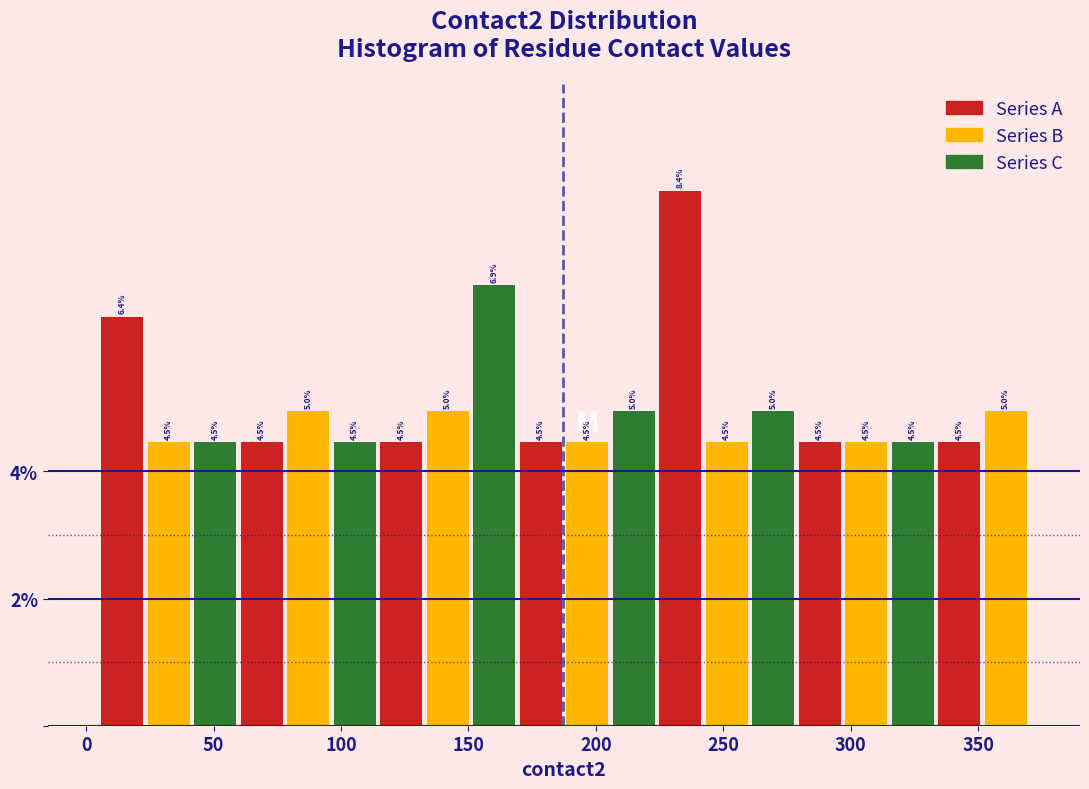

Read against the x-axis, roughly where is the centre of the tallest bar?

235